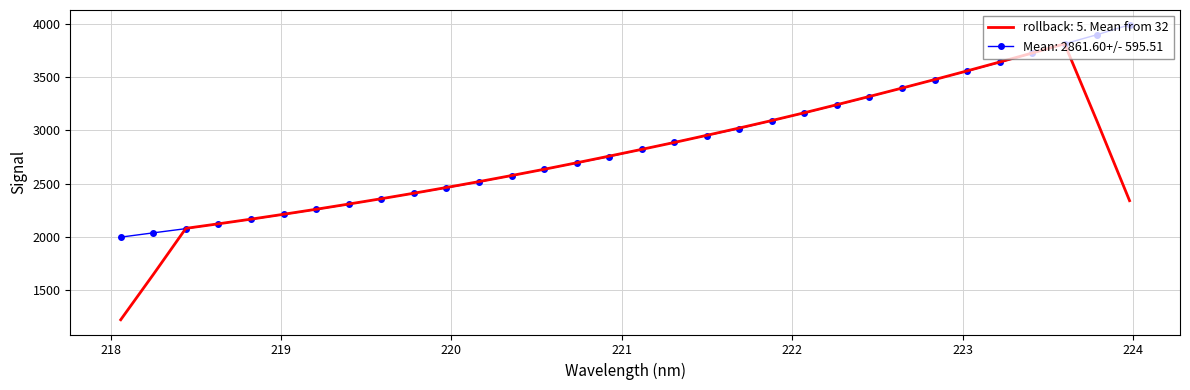

List the series in order of their peak value, highest first.

Mean: 2861.60+/- 595.51, rollback: 5. Mean from 32